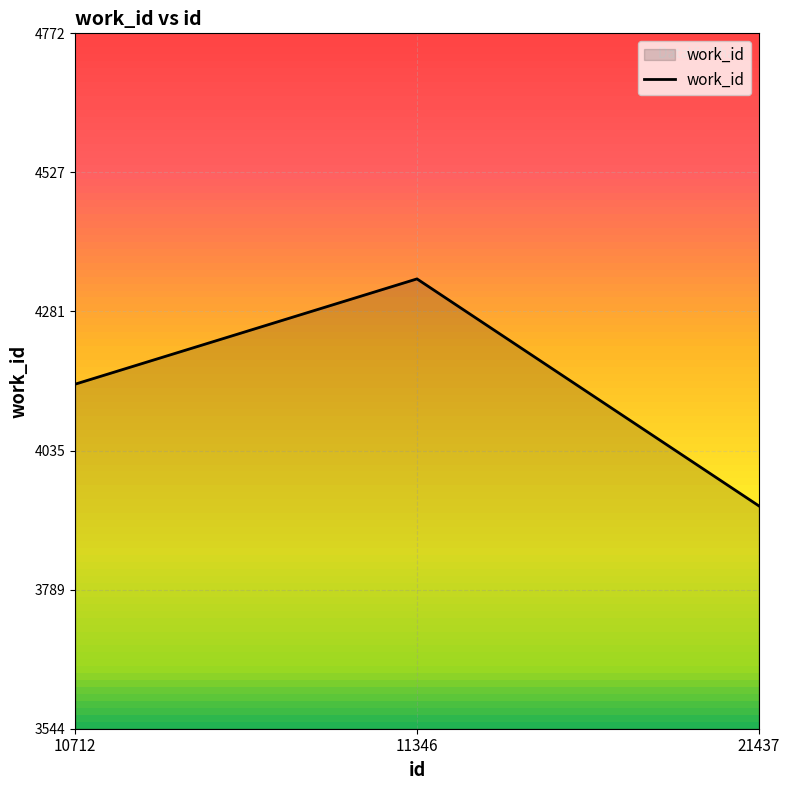

Which label corresponds to the largest value in the chart?

11346